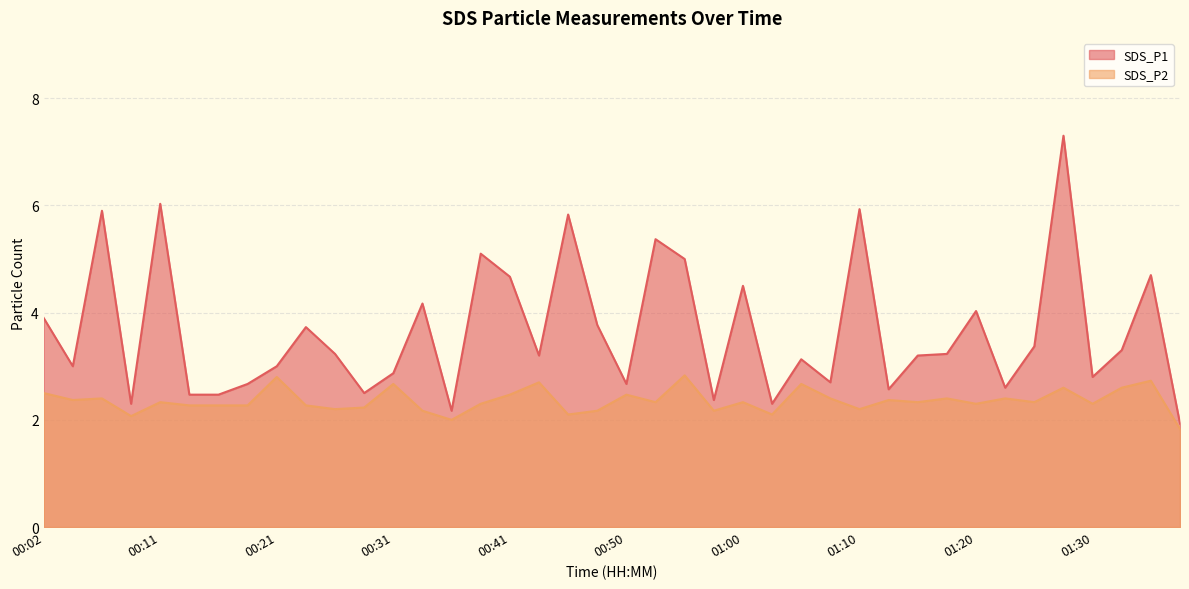

What is the spread (max minus min) of values at 00:04?

0.6